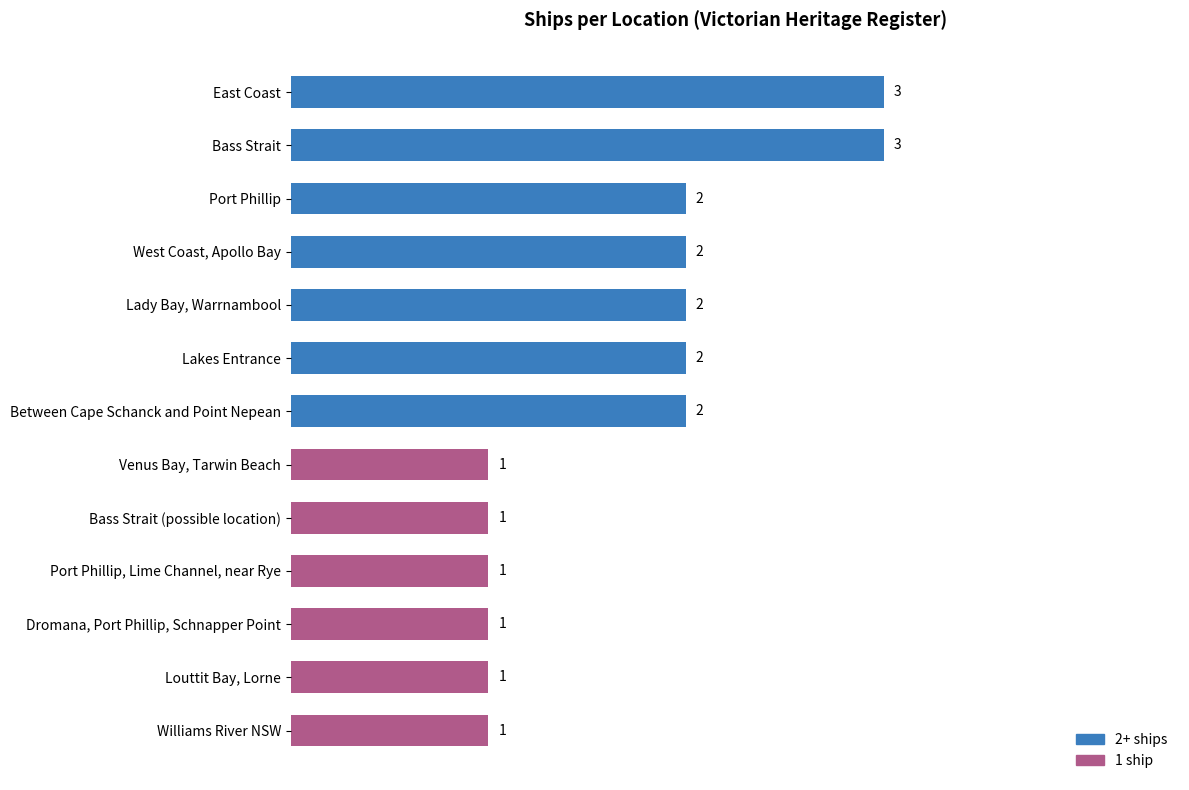

Which has a higher value, Between Cape Schanck and Point Nepean or East Coast?

East Coast